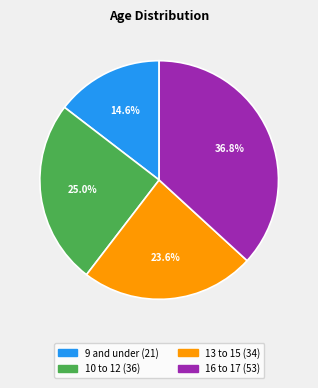

Is 10 to 12 the majority of the pie?

No